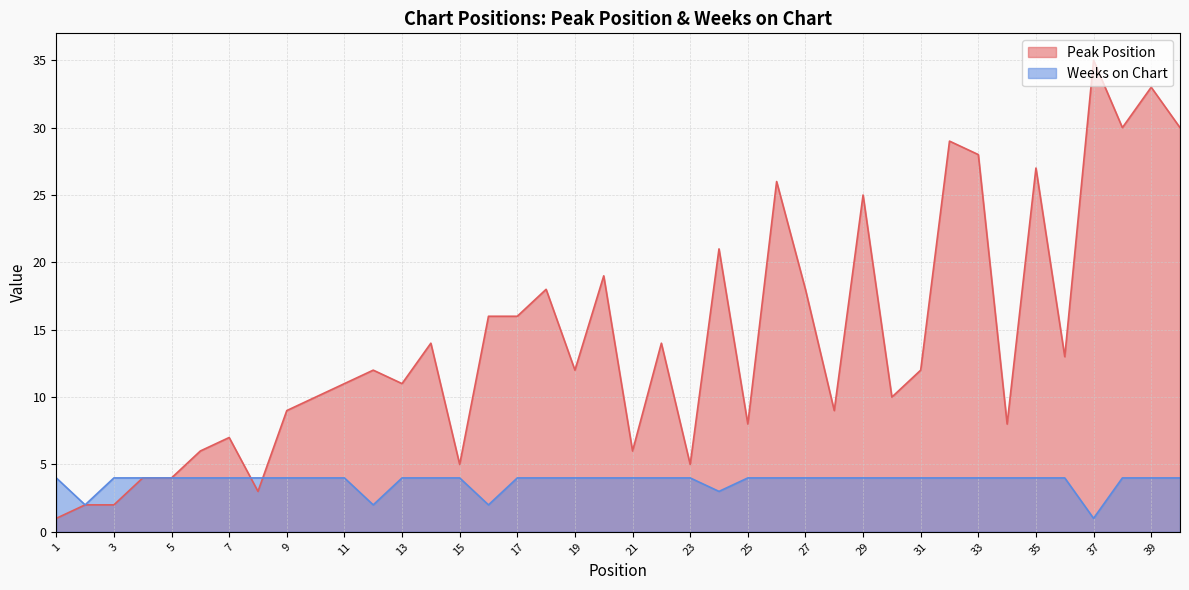

List the labels in order of Weeks on Chart value, largest first.

1, 3, 4, 5, 6, 7, 8, 9, 10, 11, 13, 14, 15, 17, 18, 19, 20, 21, 22, 23, 25, 26, 27, 28, 29, 30, 31, 32, 33, 34, 35, 36, 38, 39, 40, 24, 2, 12, 16, 37